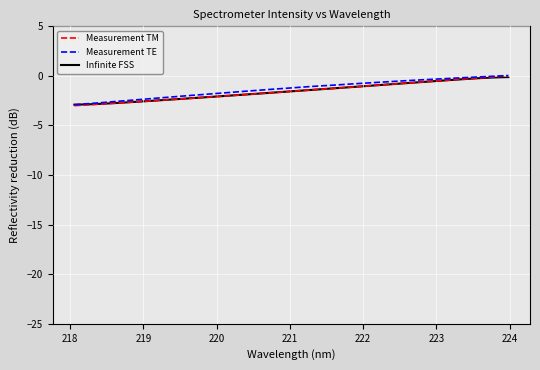

What is the smallest value displayed?

-3.0